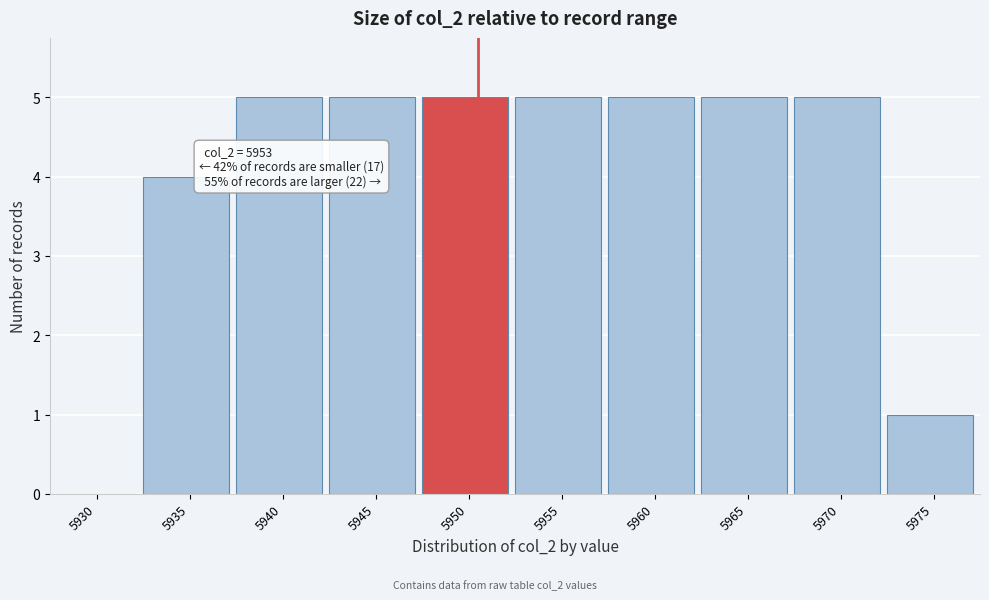

Reading left to right, extract all data points from this chart.

5930=0	5935=4	5940=5	5945=5	5950=5	5955=5	5960=5	5965=5	5970=5	5975=1